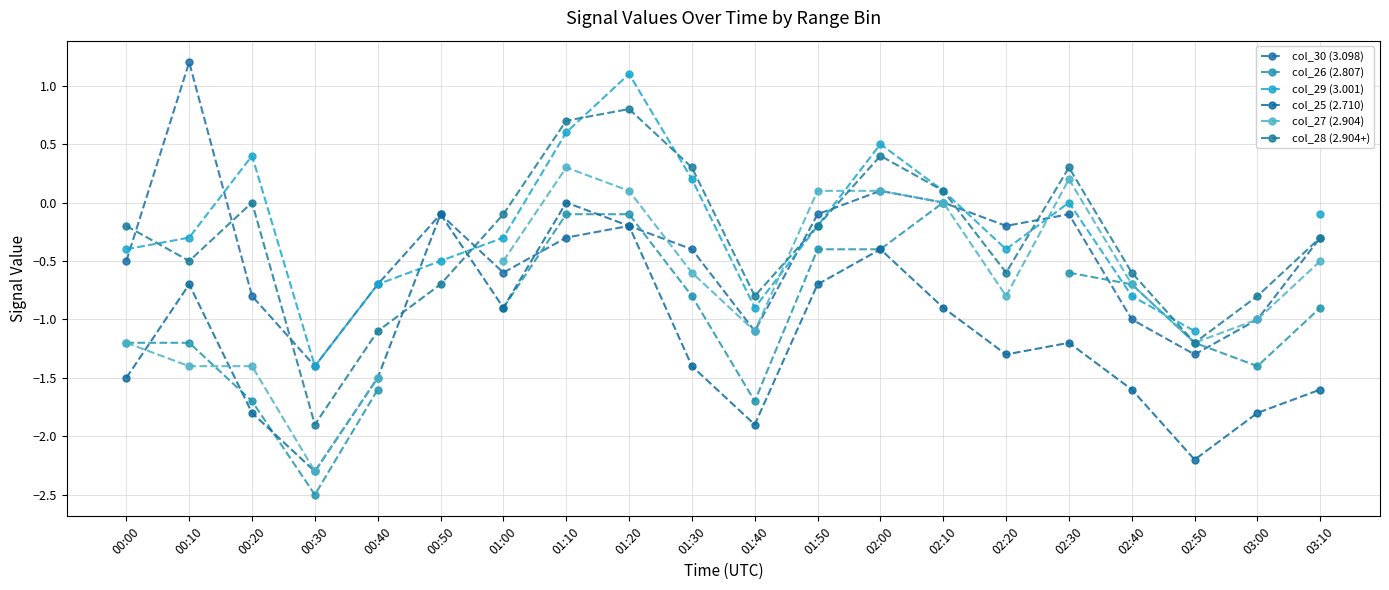

What is the difference between the col_30 (3.098) values at 02:30 and 02:40?

0.9